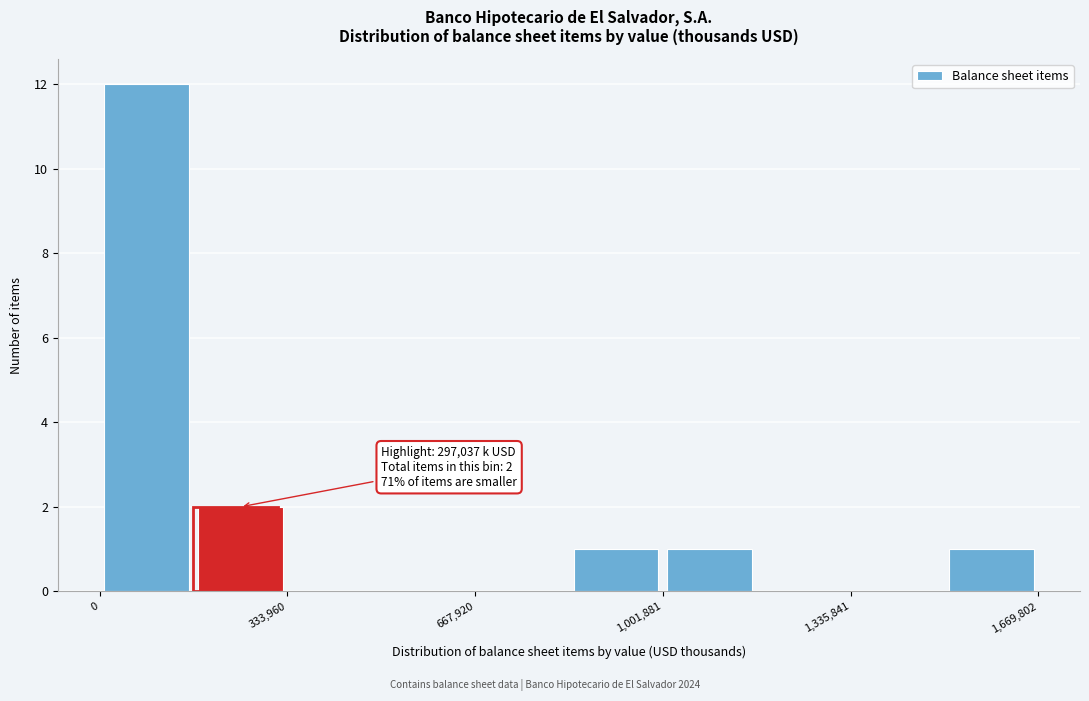

Read against the x-axis, roughly where is the centre of the tallest bar?

100000